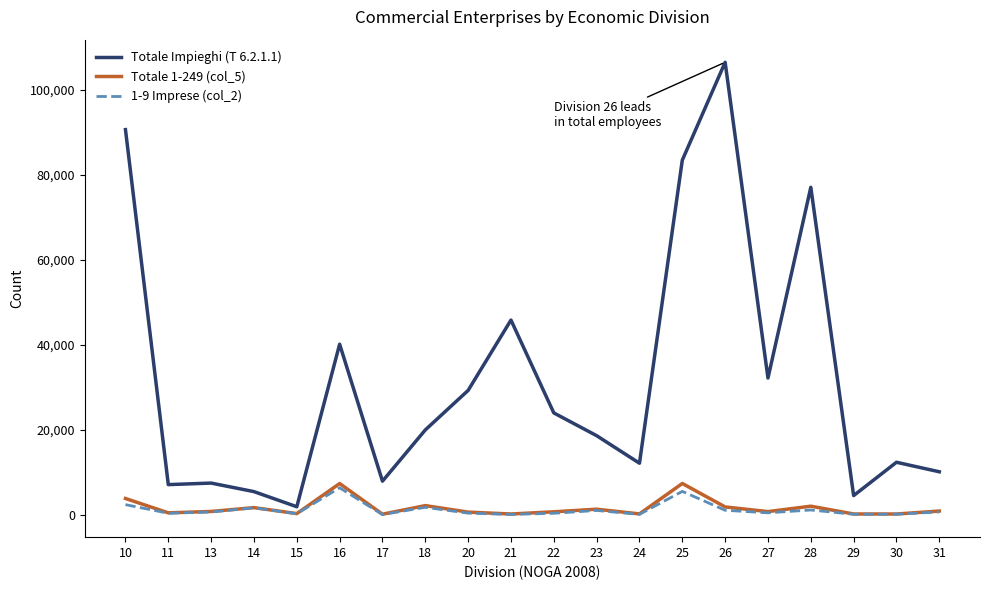

Is it true that Totale Impieghi (T 6.2.1.1) equals 119864 at 25?

False